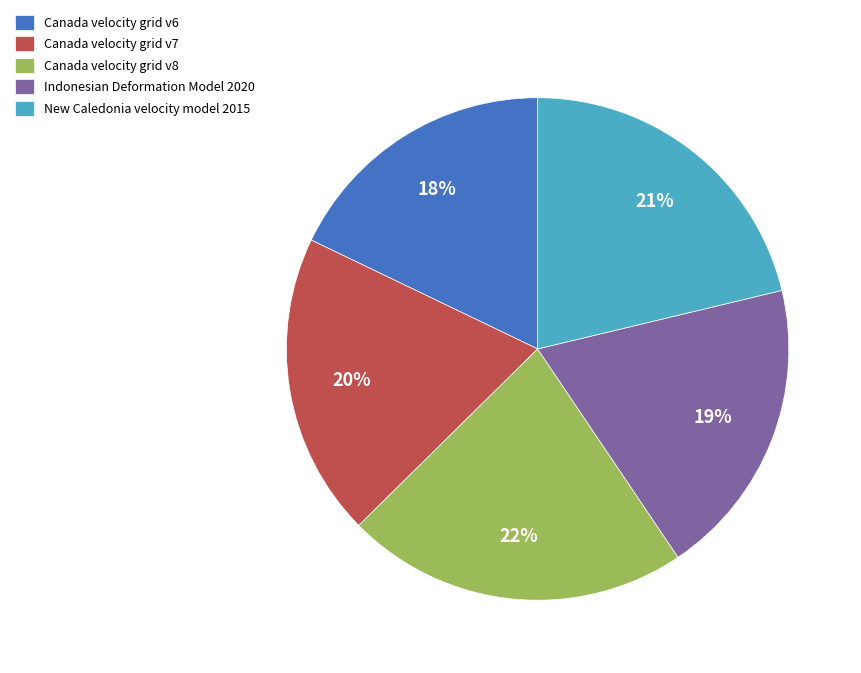

Does Canada velocity grid v7 represent more than half of the total?

No